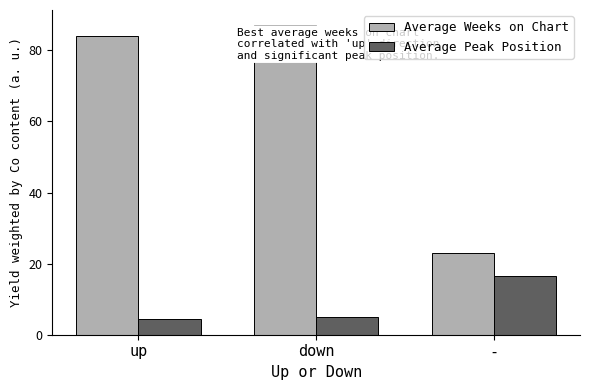

How many bars are there in total?

6